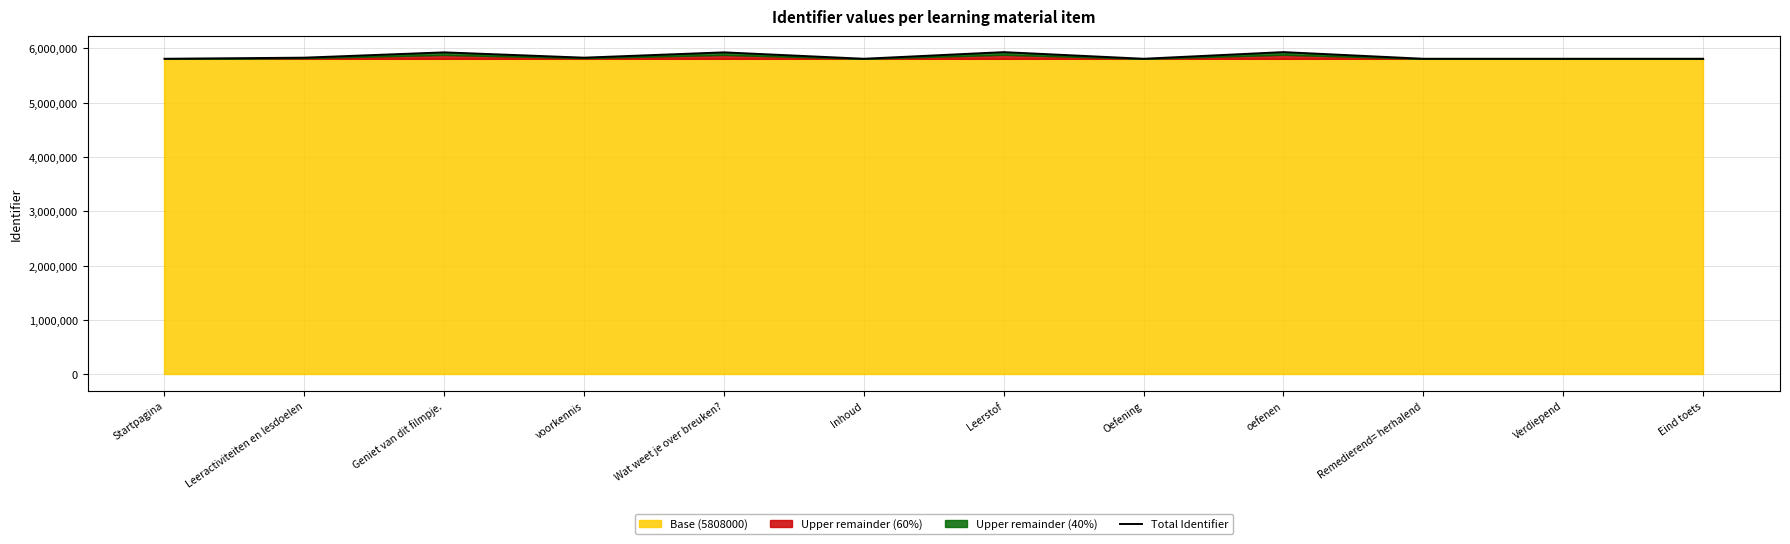

At which category does the chart reach its minimum across all series?

Startpagina